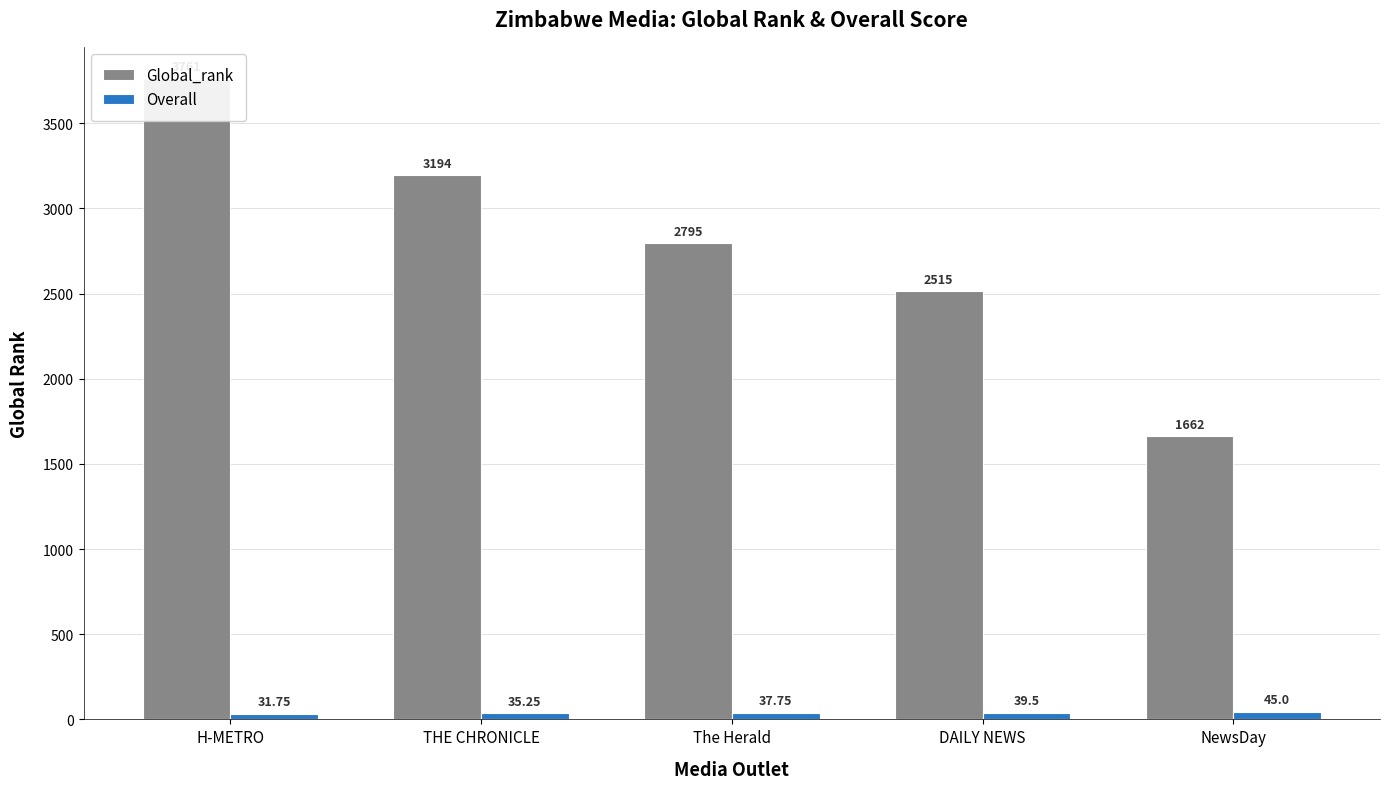

Rank the categories by Overall value from highest to lowest.

NewsDay, DAILY NEWS, The Herald, THE CHRONICLE, H-METRO